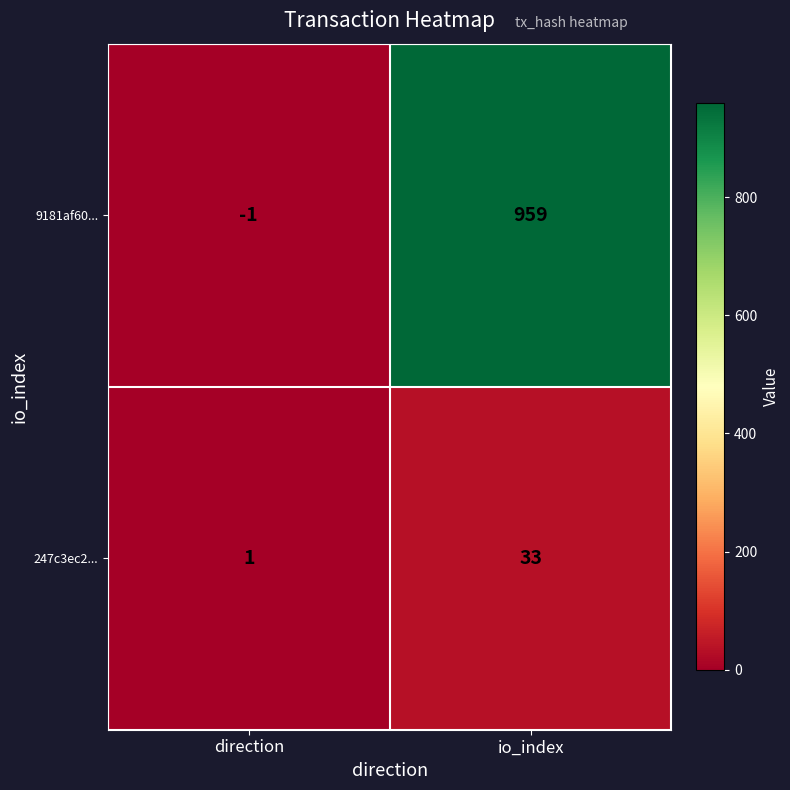

Which category has the highest value in the 9181af60... series?

io_index